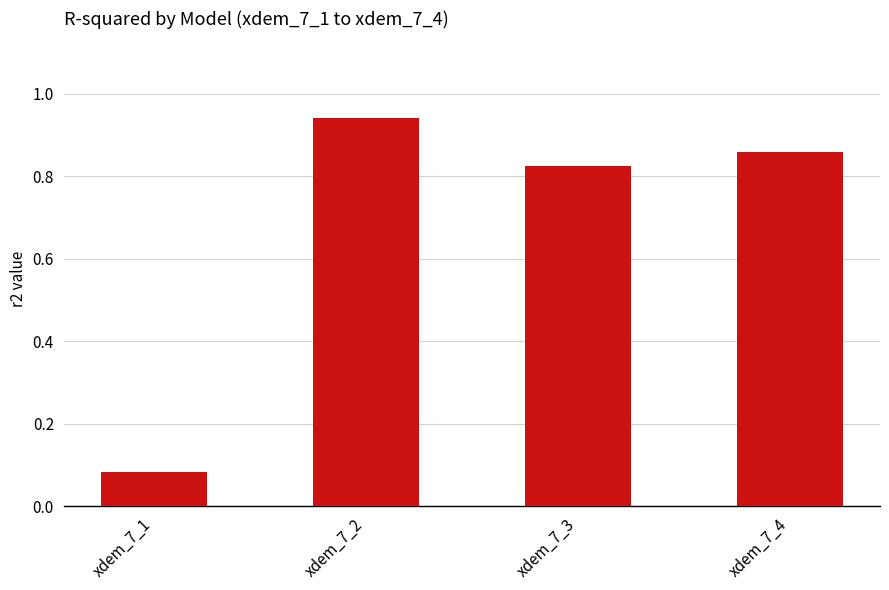

Which category has the highest value across all series?

xdem_7_2